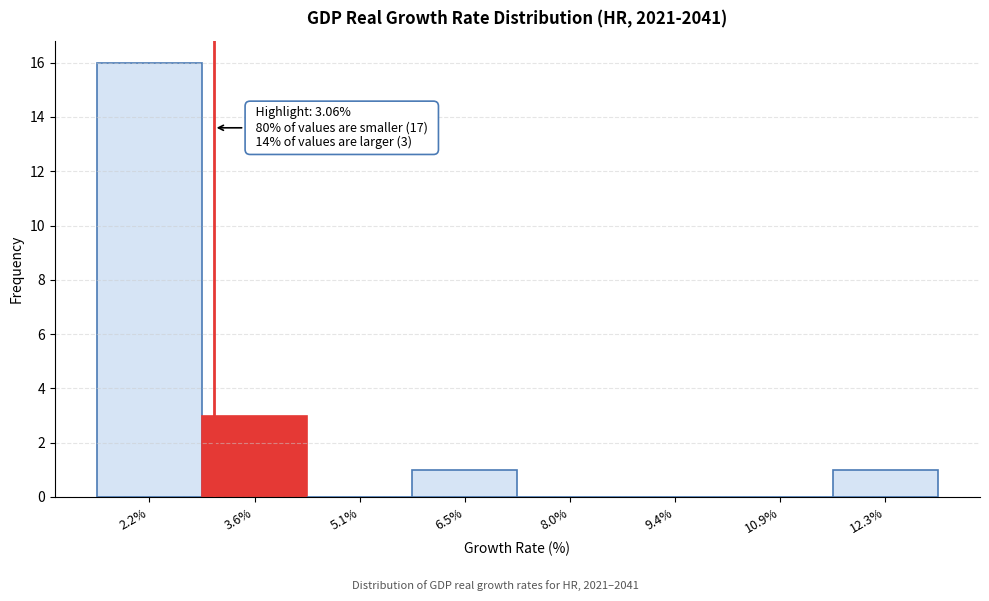

Over which range of the x-axis is the bar tallest?

1.4 to 2.8